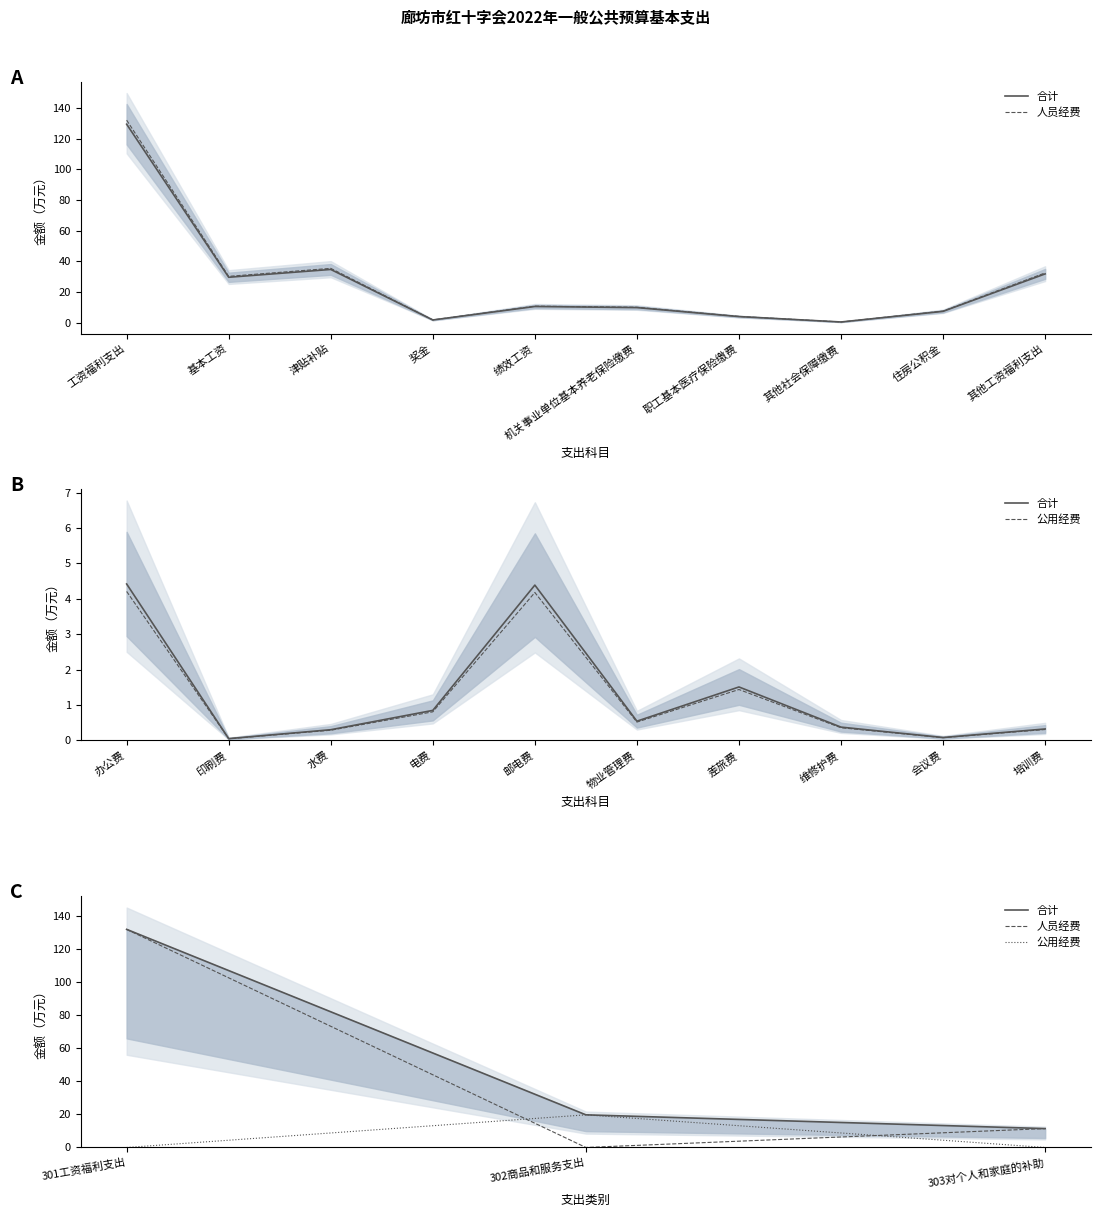

What is the label of the 3rd point from the left?

303对个人和家庭的补助